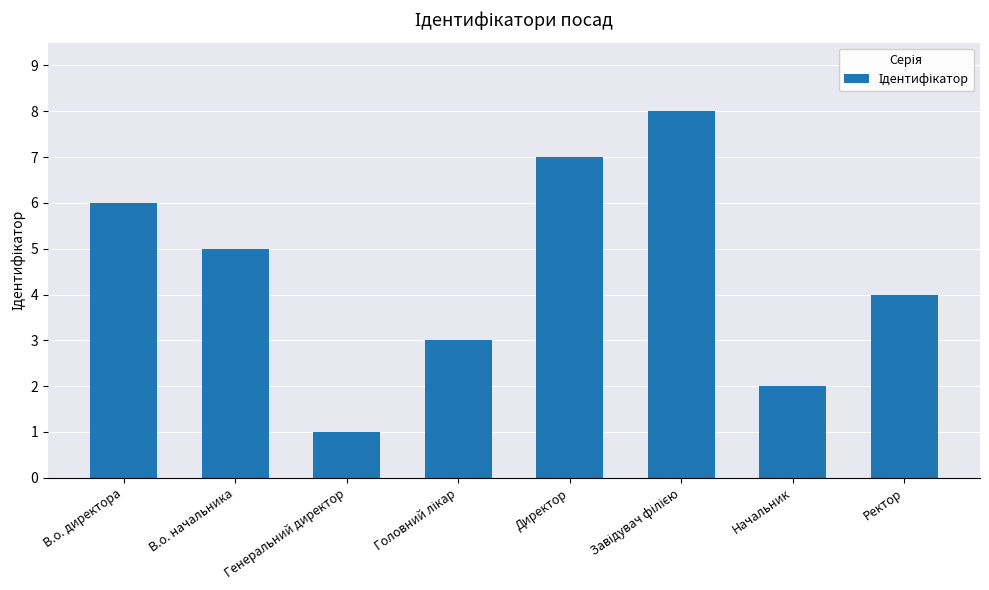

At which category does the chart reach its minimum across all series?

Генеральний директор